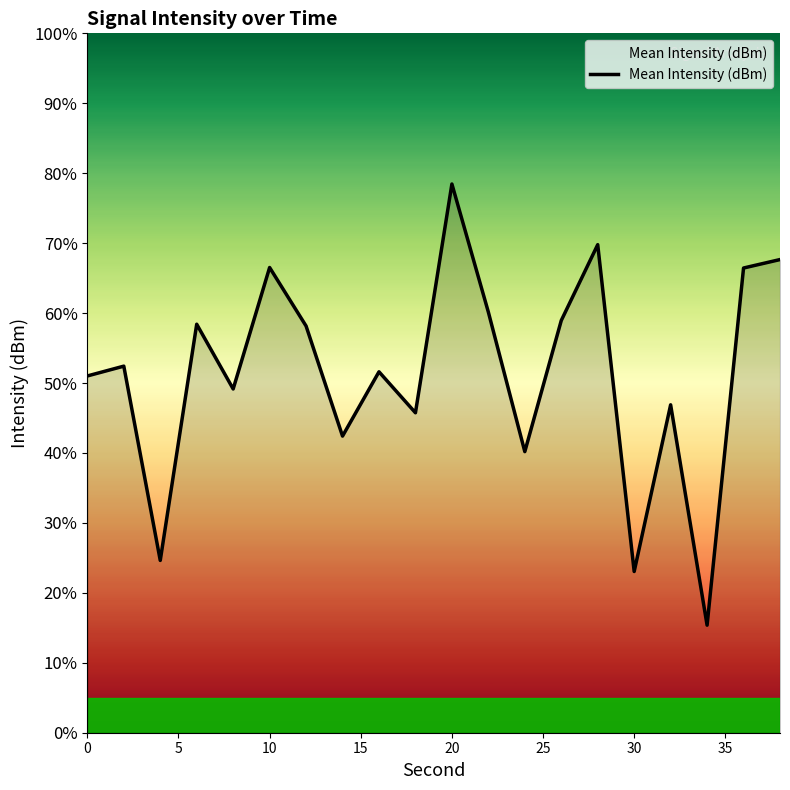

True or false: there are more than 2 points higher than both neighbors.

True